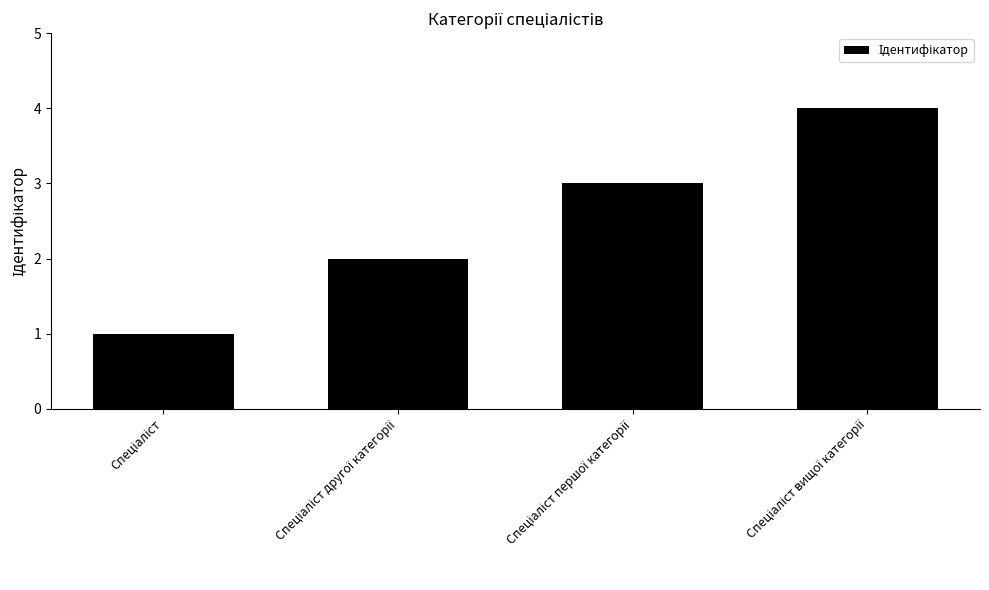

What is the greatest value displayed?

4